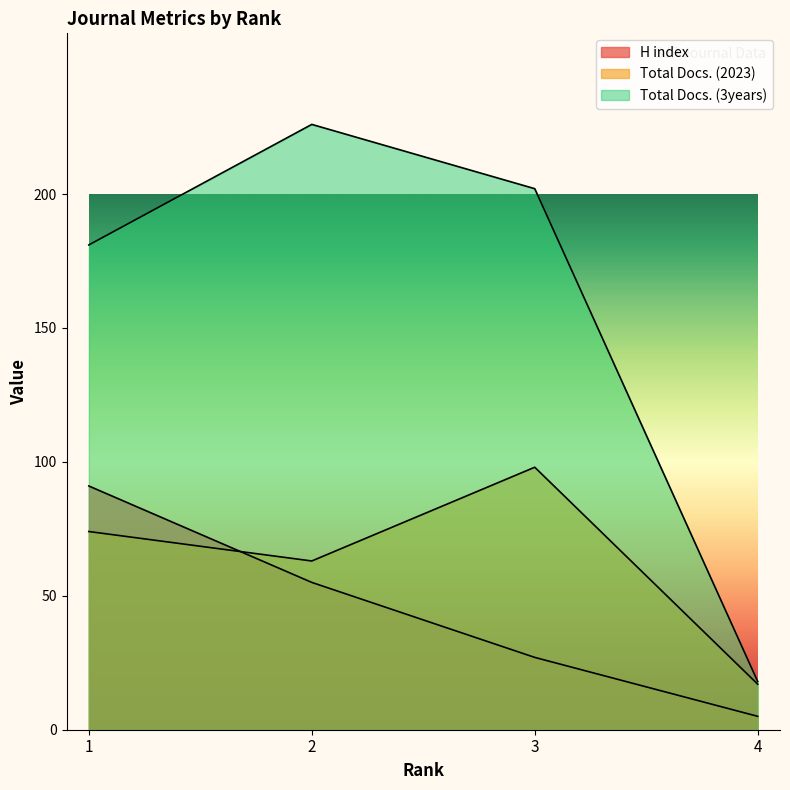

At which label does H index reach its peak?

1